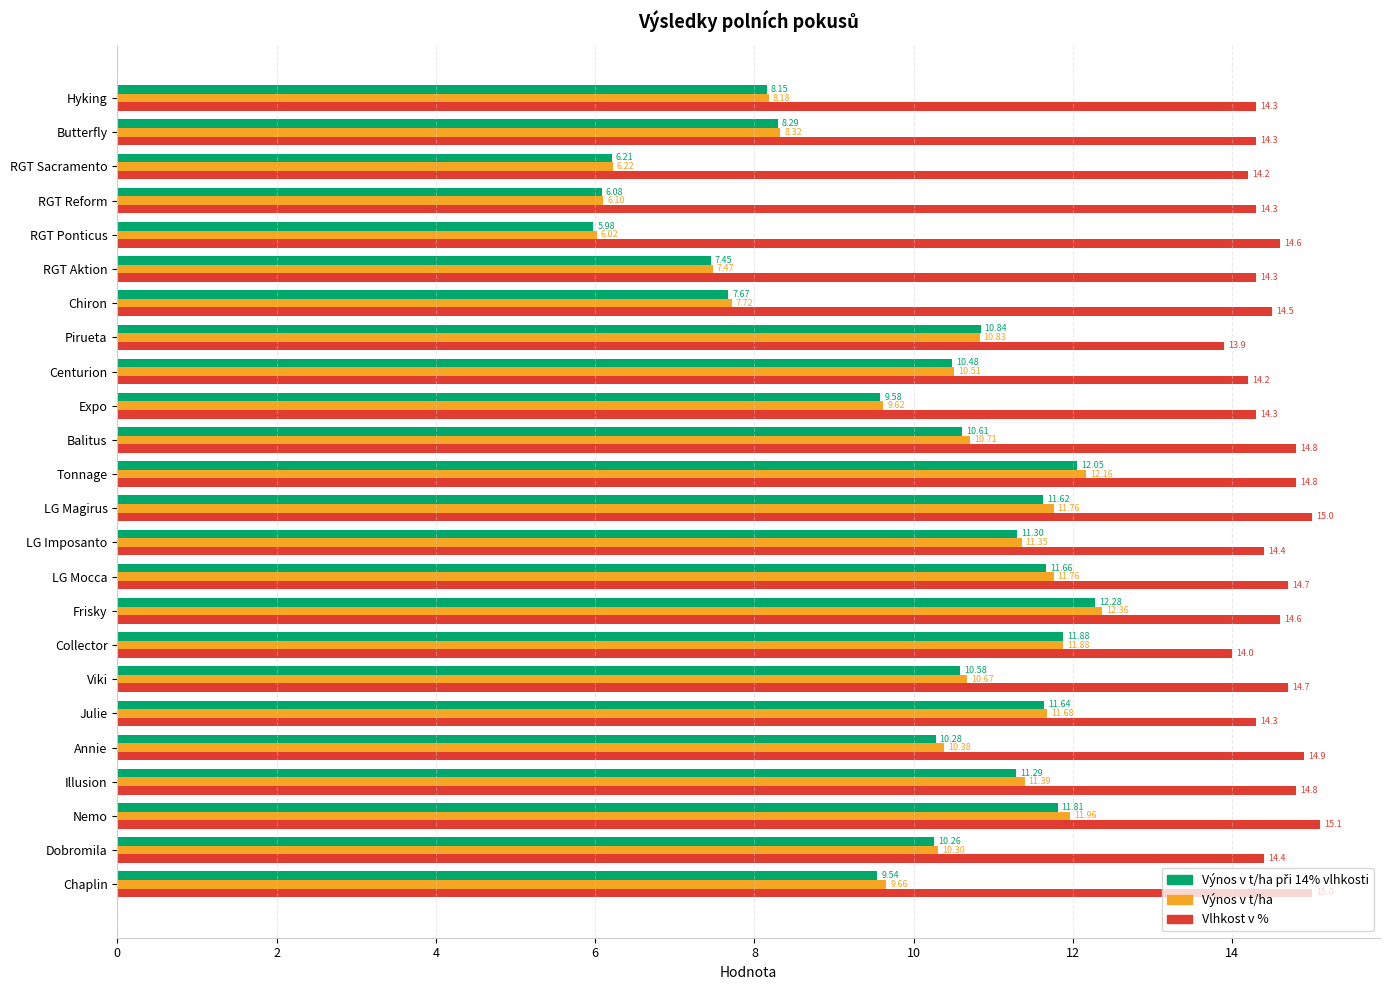

What is the difference between the second highest and minimum values in the Vlhkost v % series?

1.1